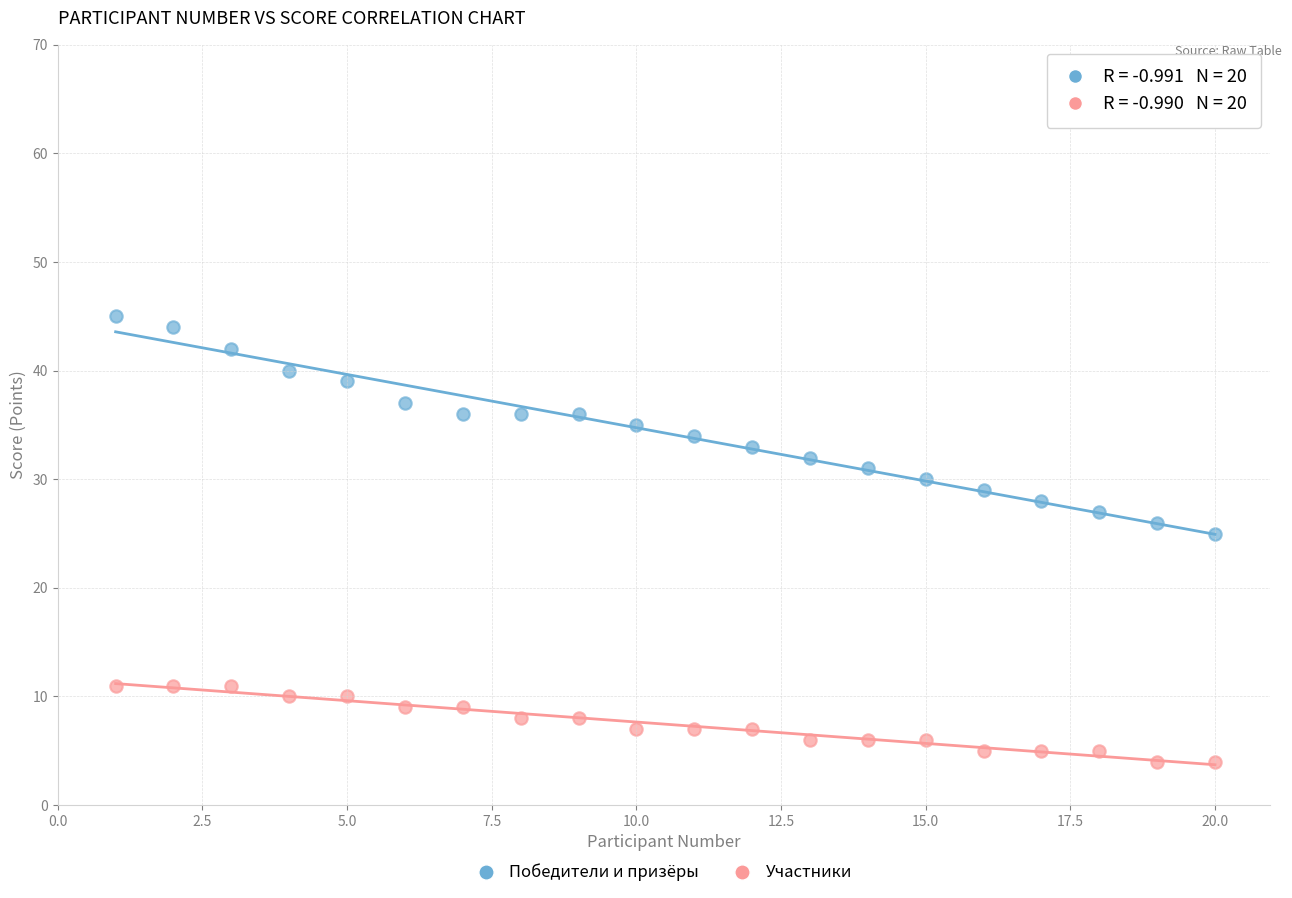

Which series reaches the maximum Y coordinate?

Победители и призёры